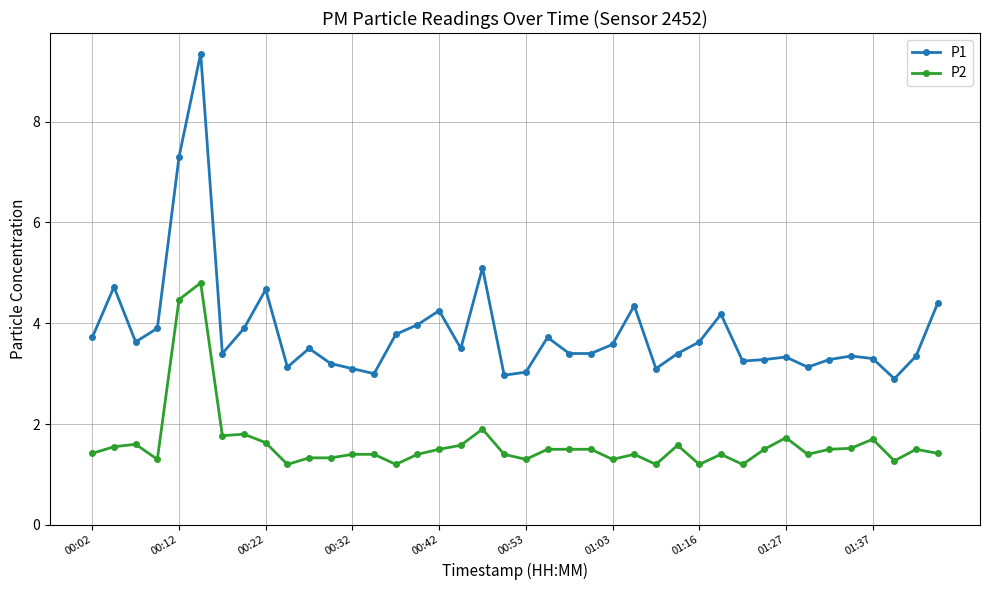

What are all the series names shown in the legend?

P1, P2